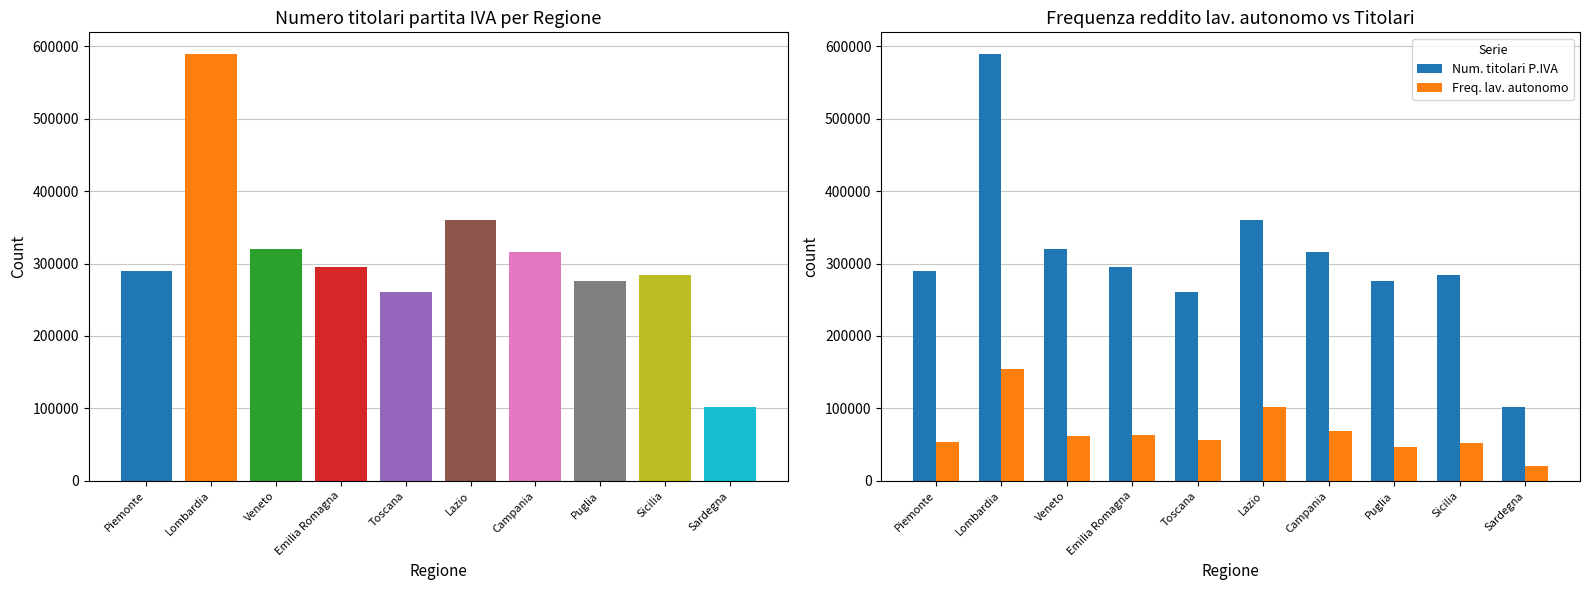

What is the sum of the Num. titolari P.IVA values at Piemonte and Toscana?

550147